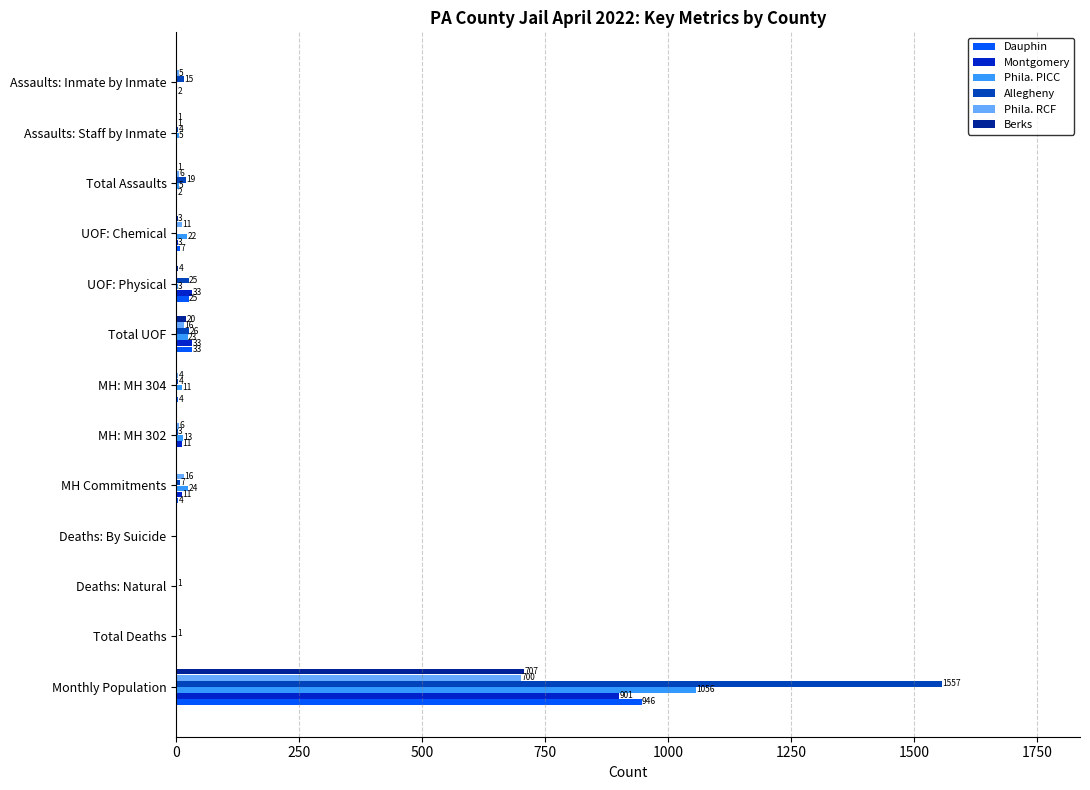

How many series are shown in this chart?

6